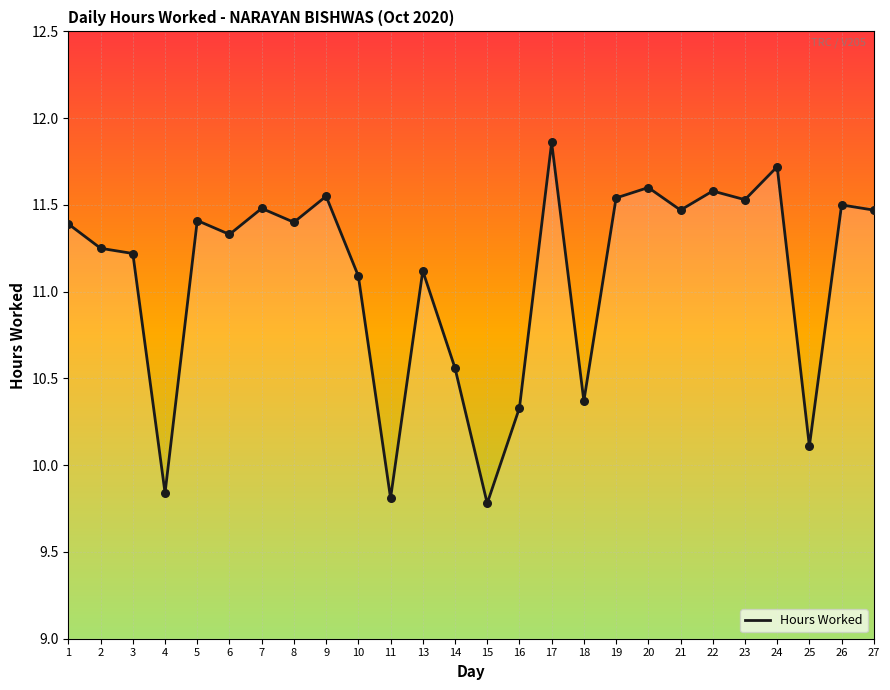

Approximately how many times larger is the value at 10 compared to 15?

1.1